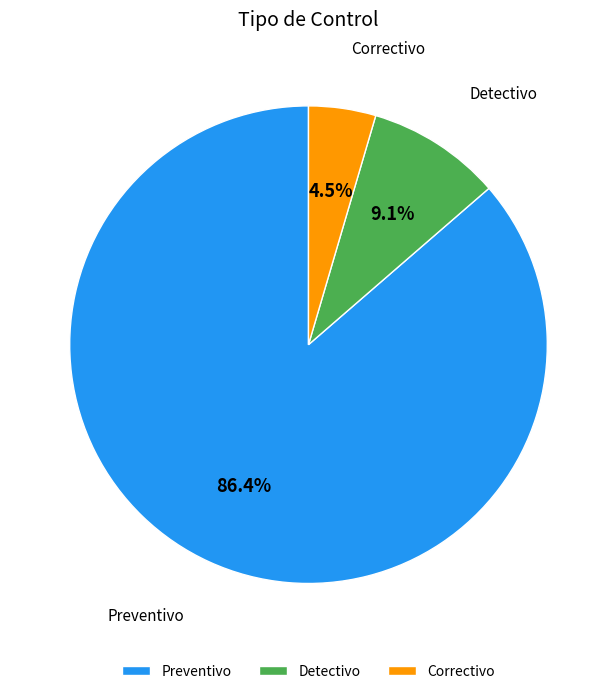

Count the number of slices in the pie.

3